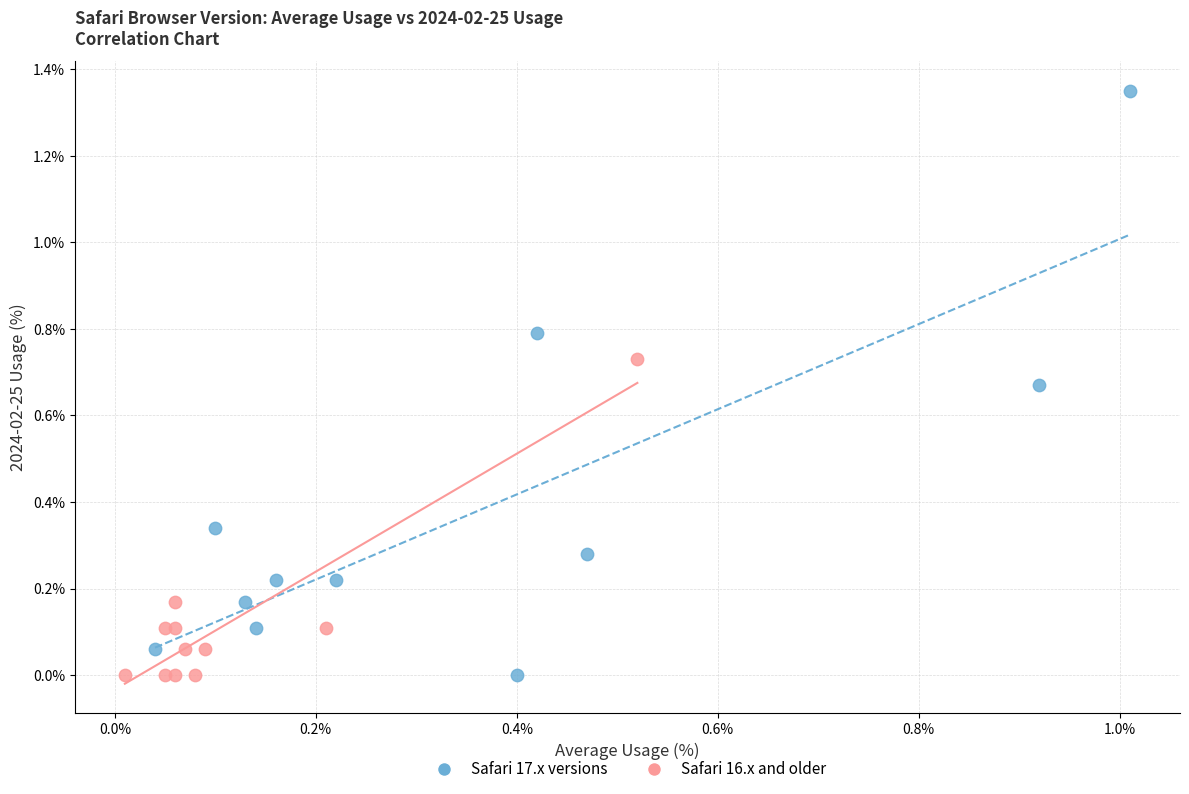

Which series has the largest Y range (max minus min)?

Safari 17.x versions